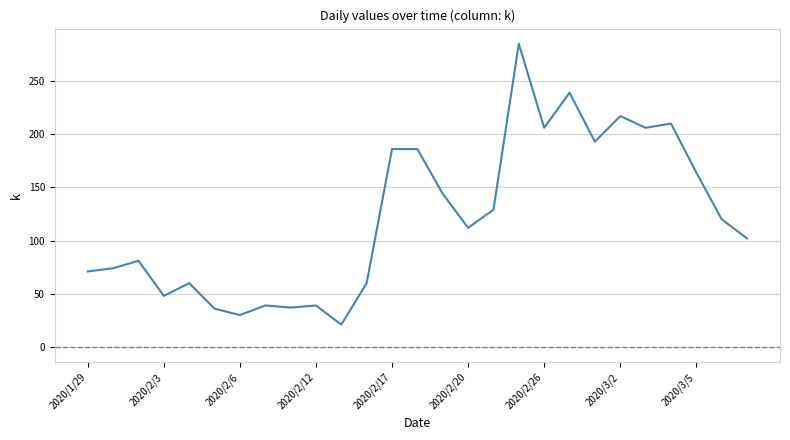

Count the number of data series in this chart.

1